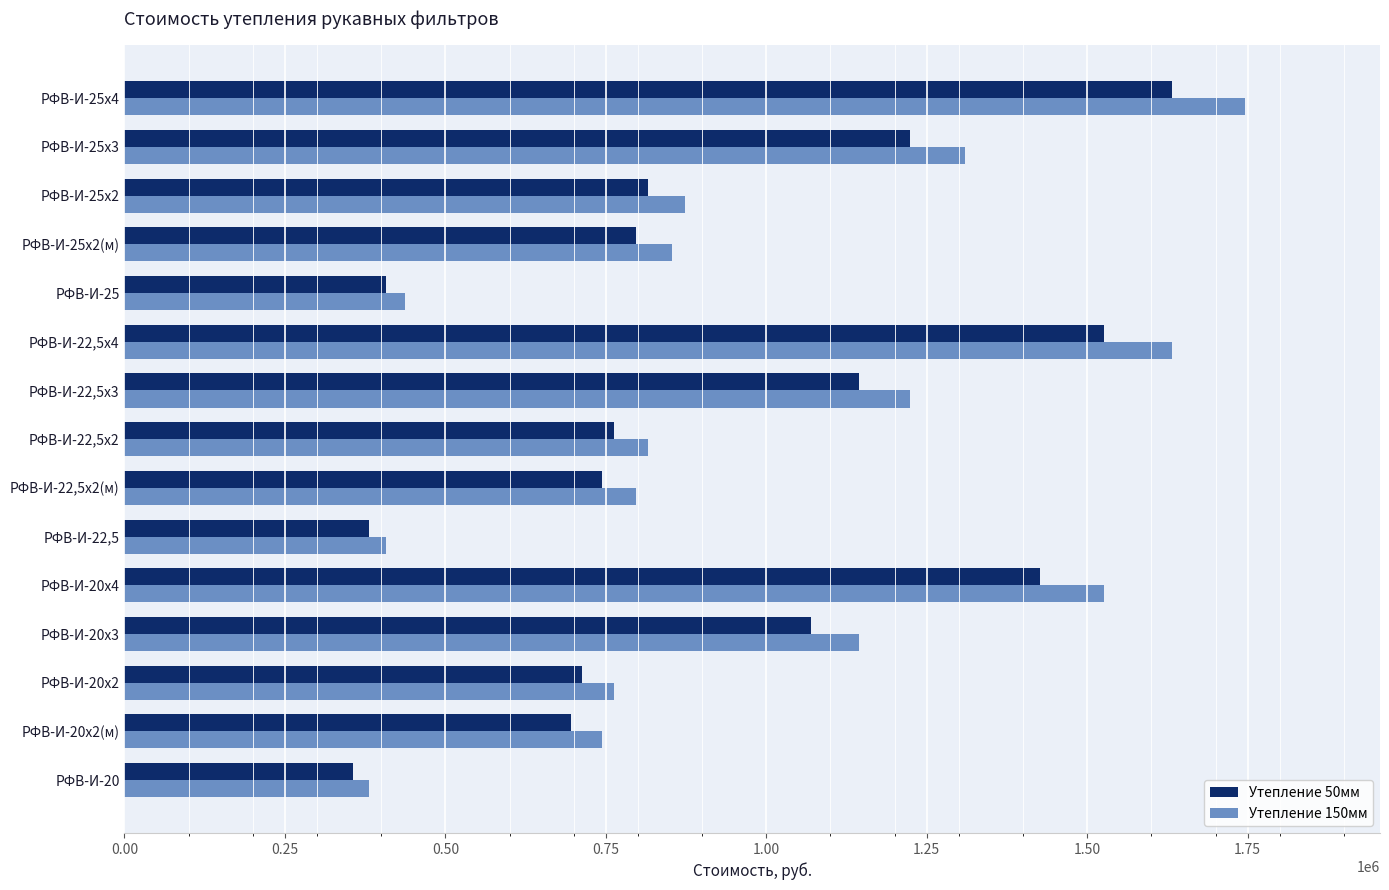

What is the average value of the Утепление 50мм series?

913072.2